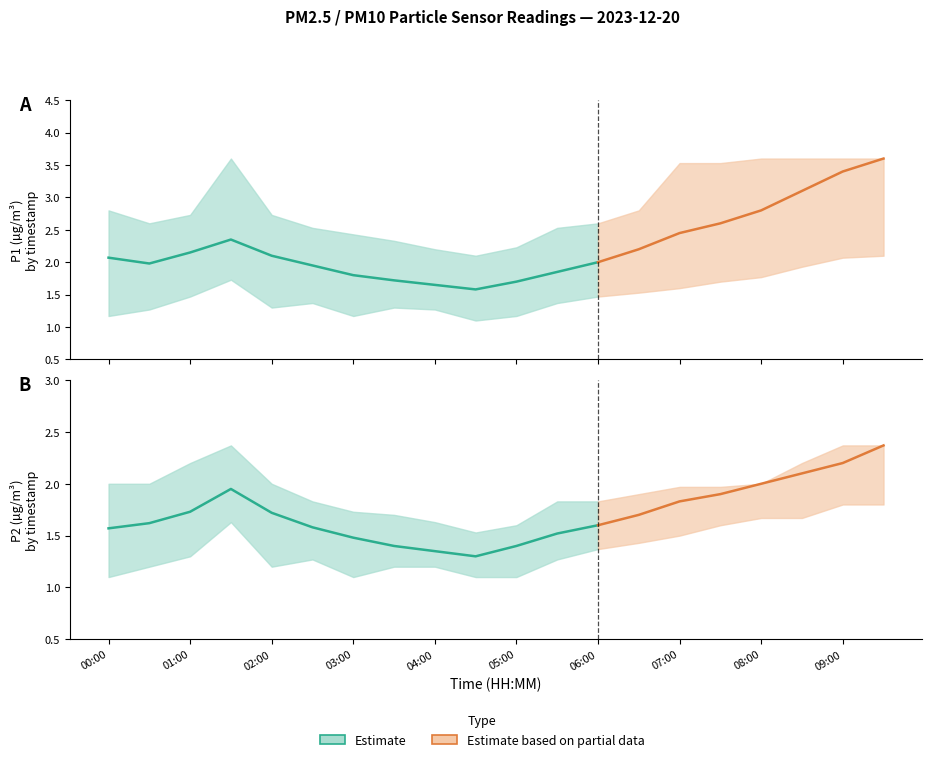

The P1 series shows 1.0 at 06:00. True or false?

False